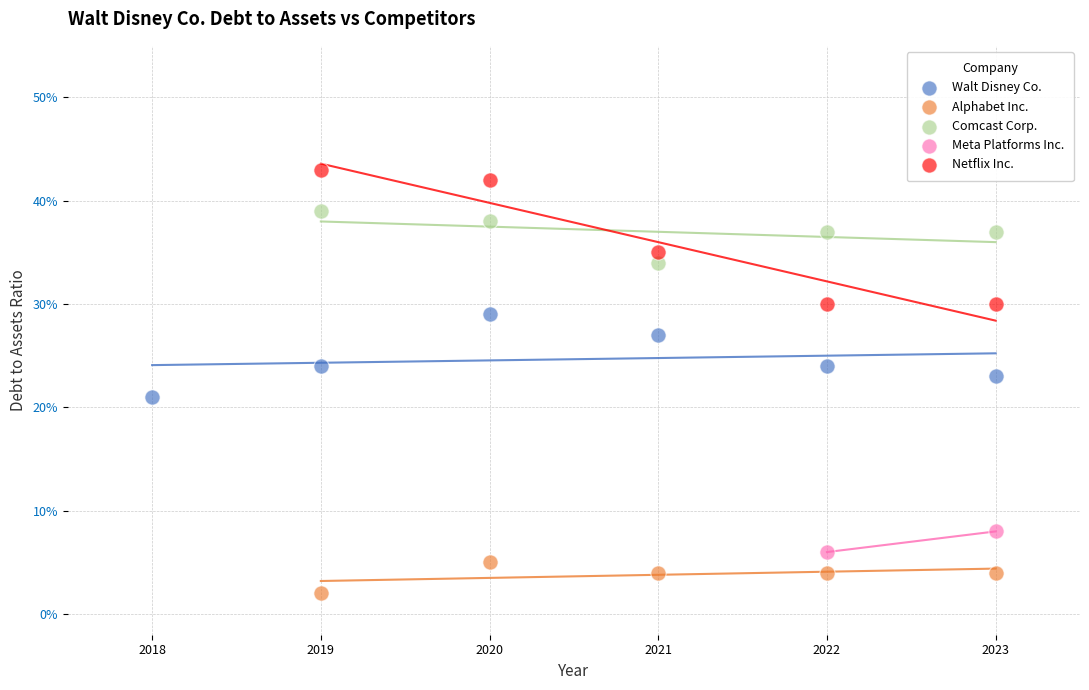

Which series reaches the minimum Y coordinate?

Alphabet Inc.